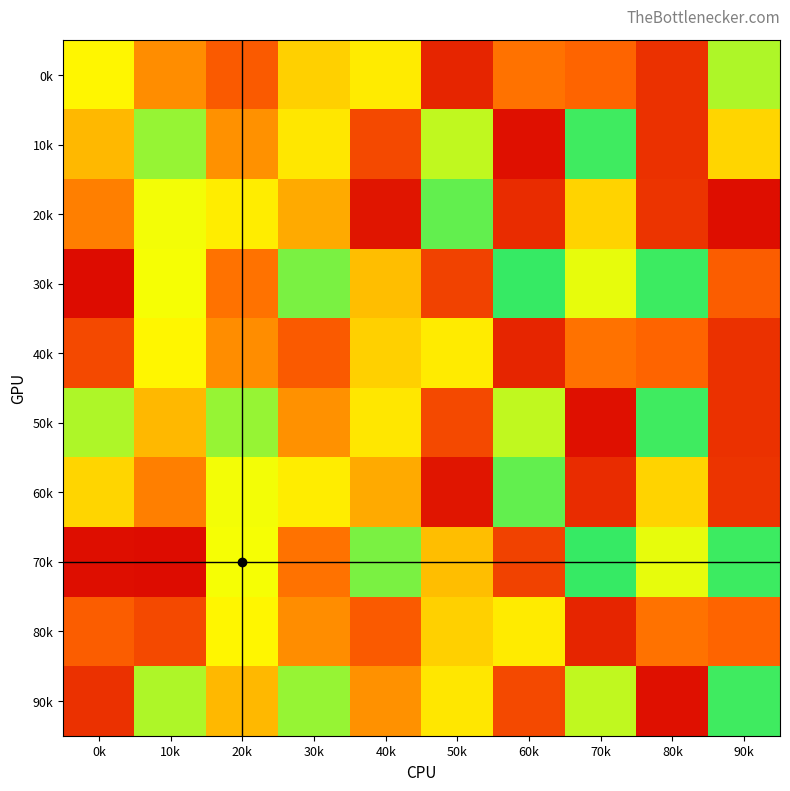

At which category is the sum across all series the highest?

20k